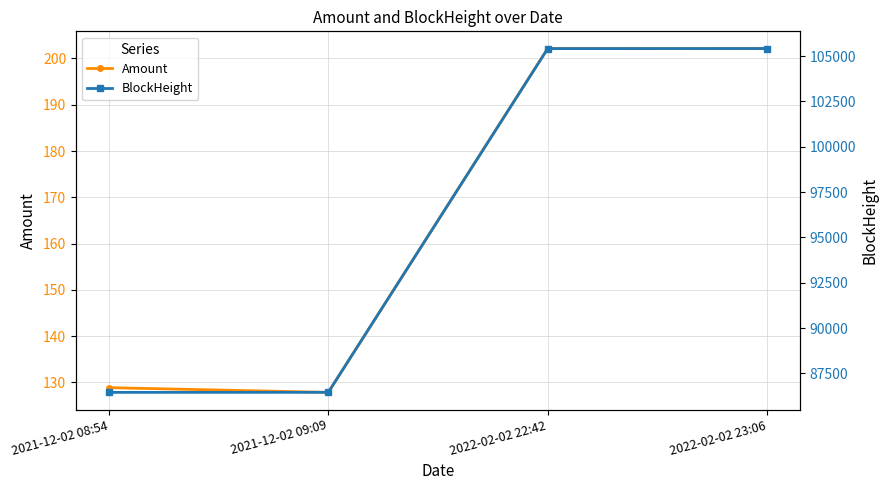

At which category is the sum across all series the highest?

2022-02-02 23:06